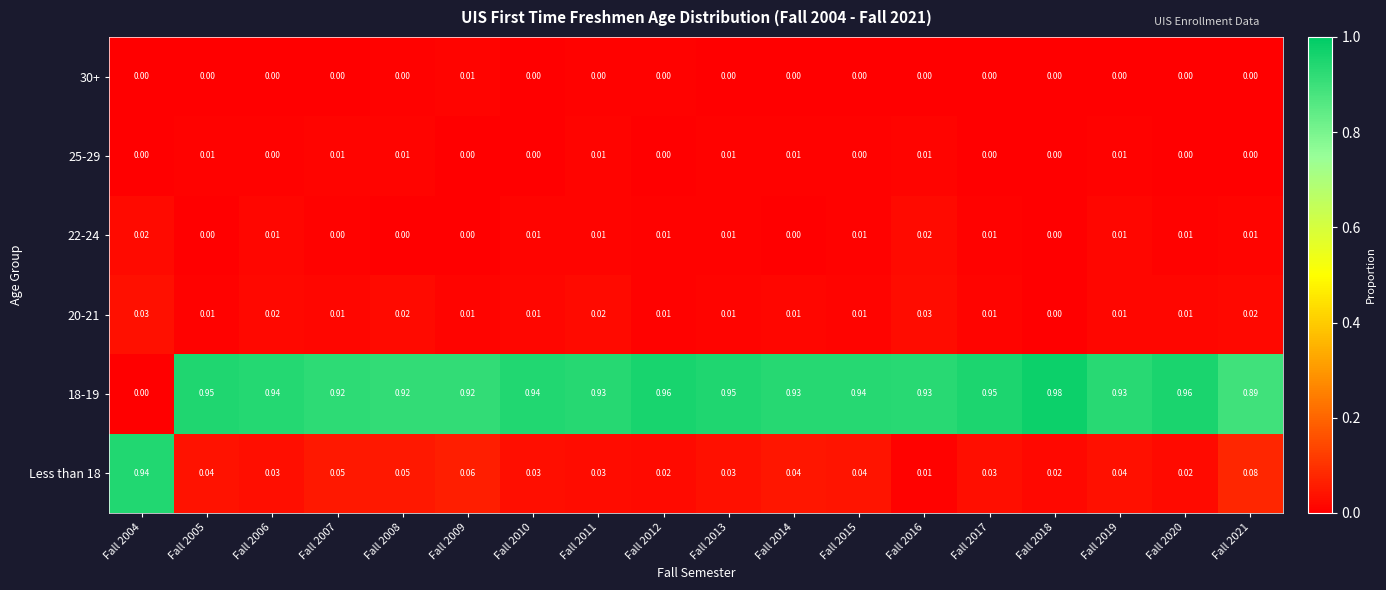

Is the value of 20-21 at Fall 2021 greater than the value of 25-29 at Fall 2010?

Yes